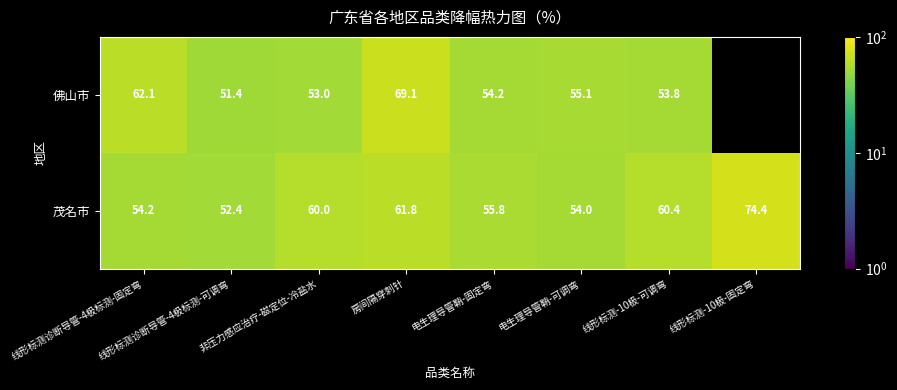

What value does the 茂名市 series have at 线形标测-10极-可调弯?

60.4